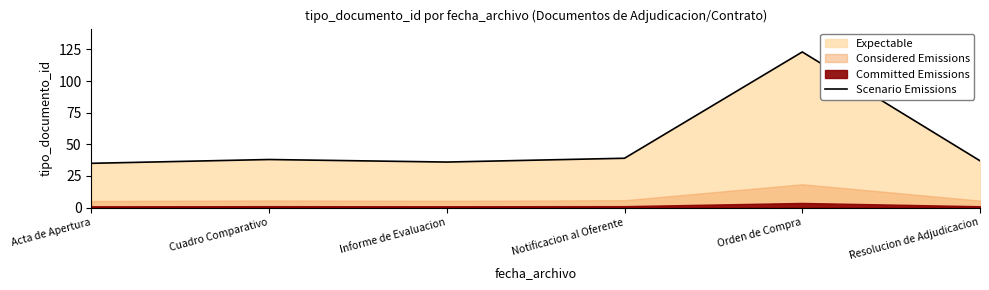

What is the label of the 6th point from the left?

Resolucion de Adjudicacion